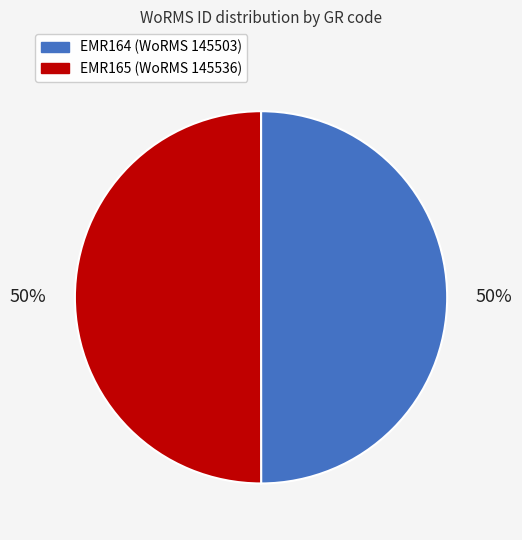

The EMR164 slice represents 64% of the pie. True or false?

False